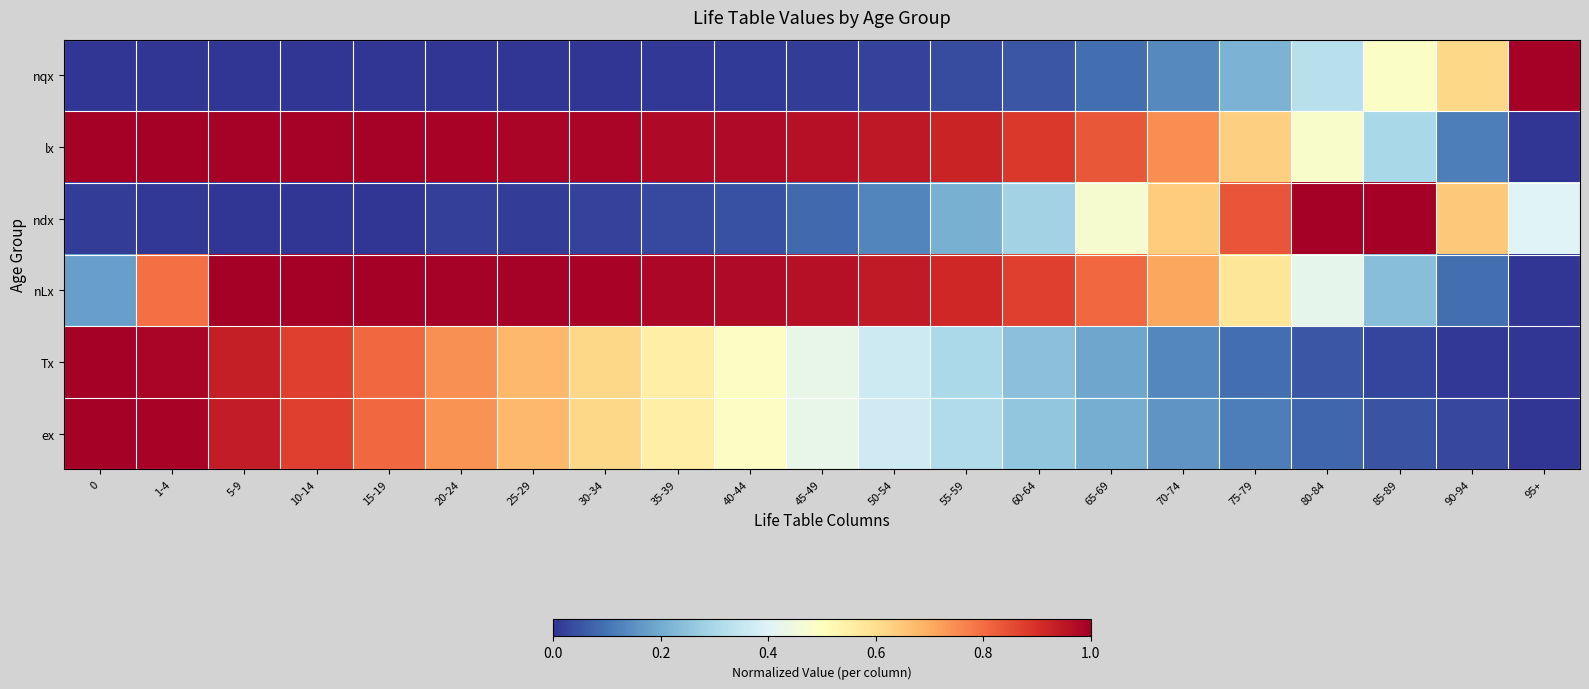

What is the total value across all series at 1-4?

3.8